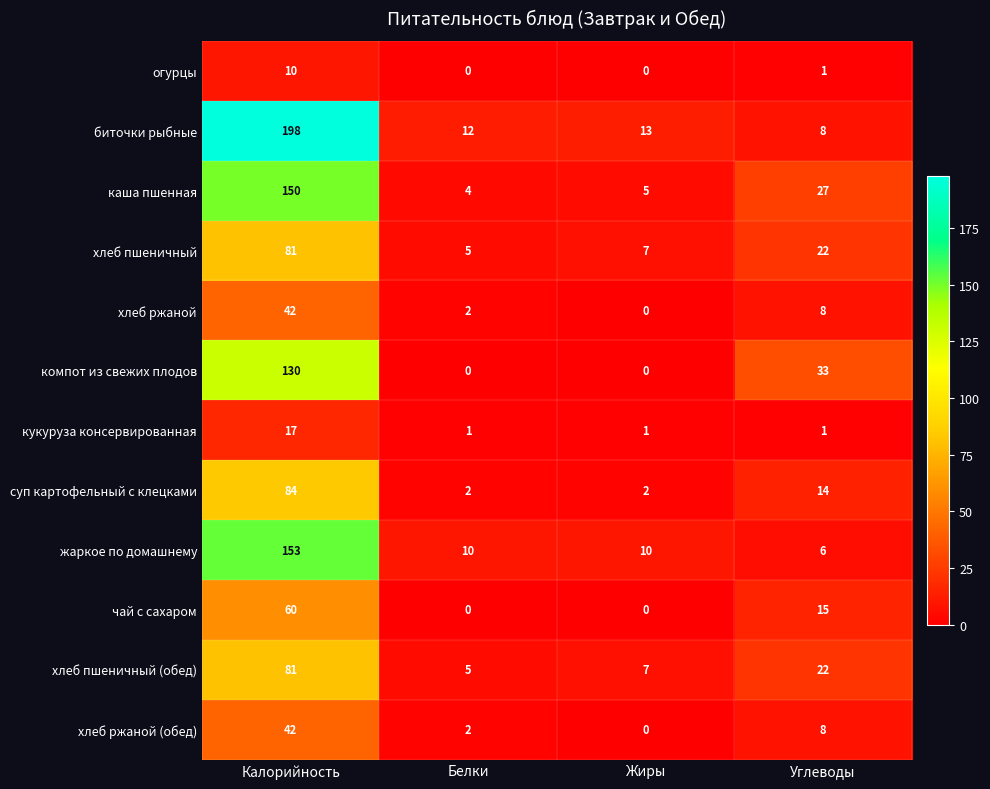

Which series has the largest range (max minus min)?

биточки рыбные